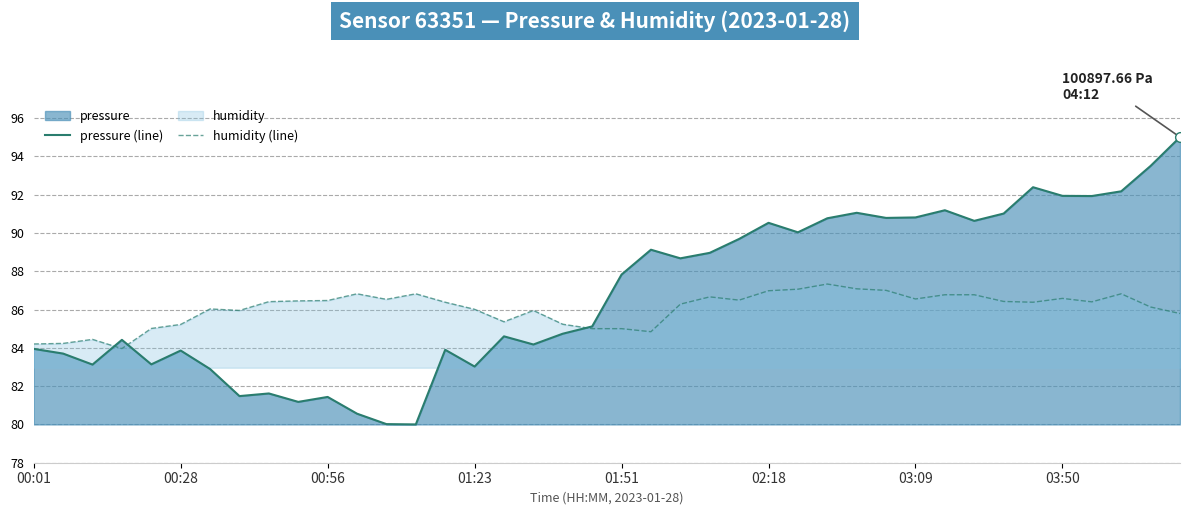

True or false: pressure (line) has a value of 23.5 at 11.

False